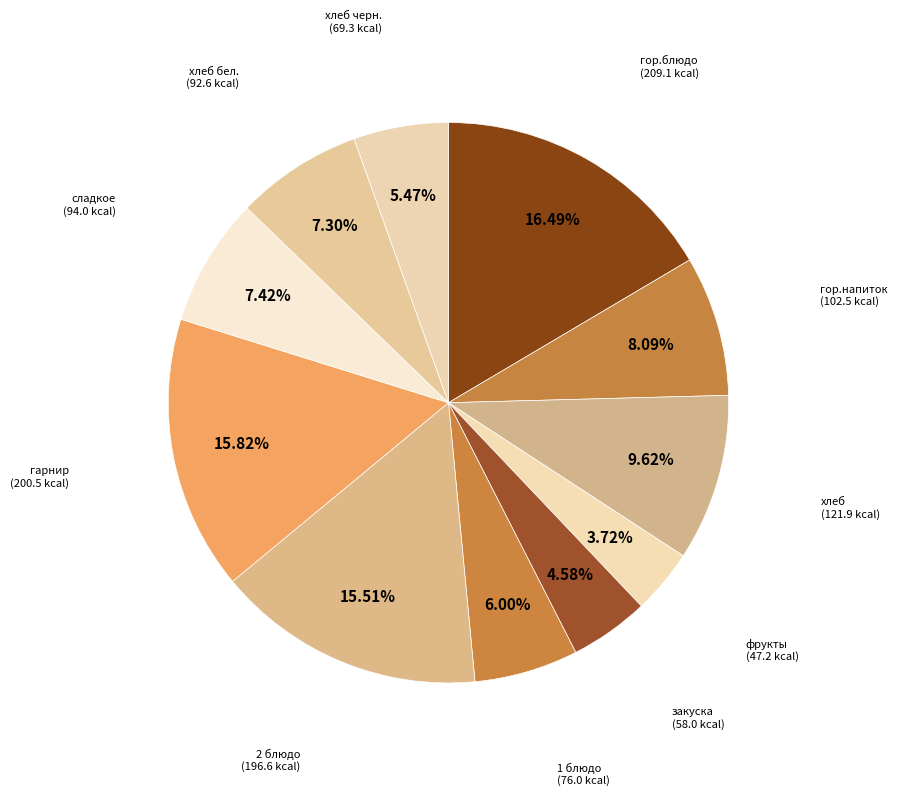

Count the number of slices in the pie.

11